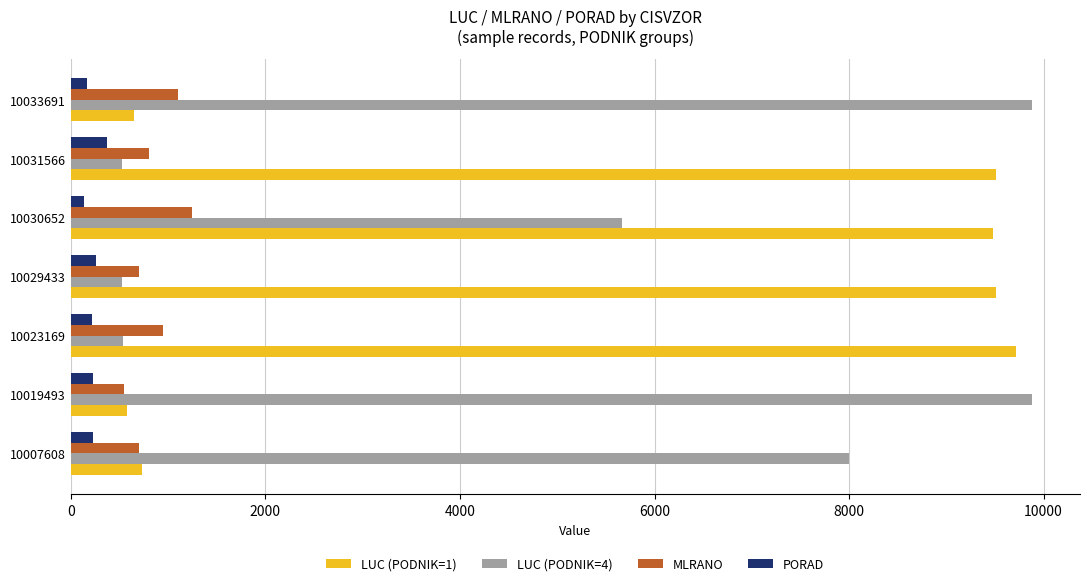

What is the total value across all series at 10031566?

11207